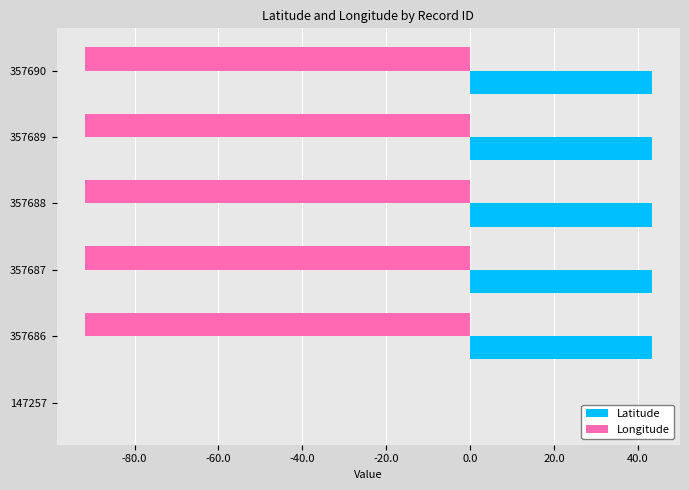

The Latitude series shows 24.2 at 147257. True or false?

False